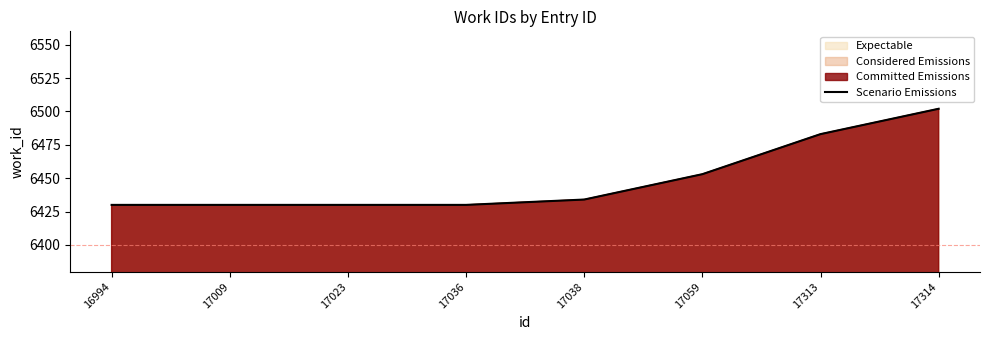

What is the approximate value at 17059, to the nearest 5?

6455